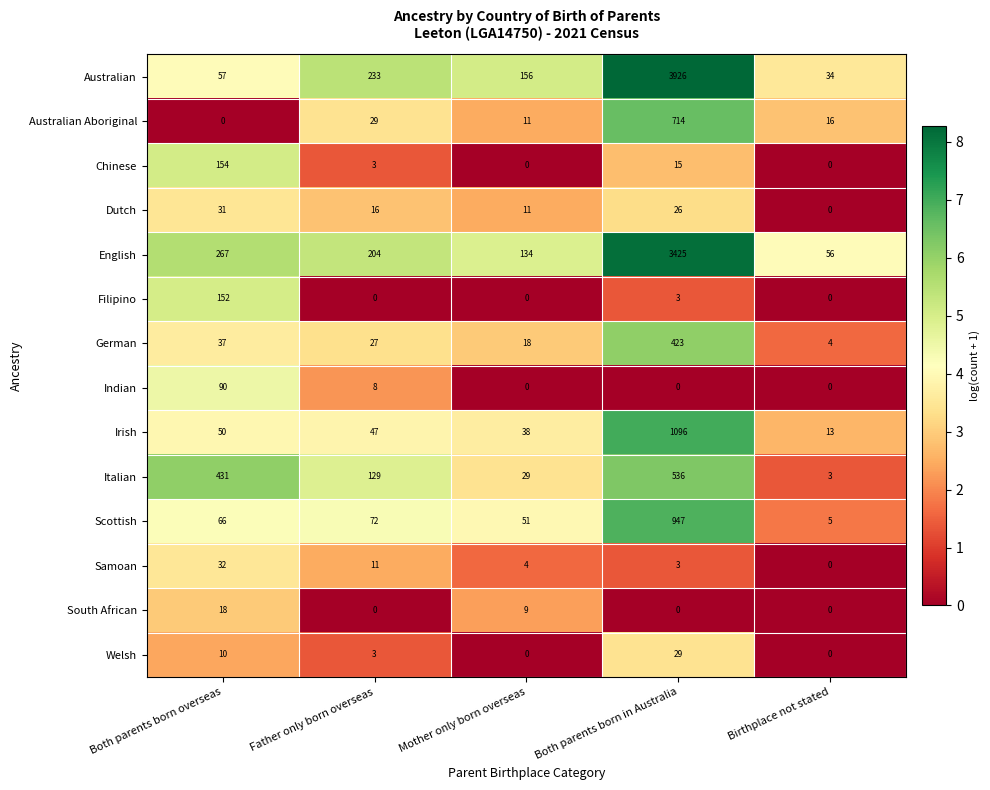

How many data points does each series have?

5